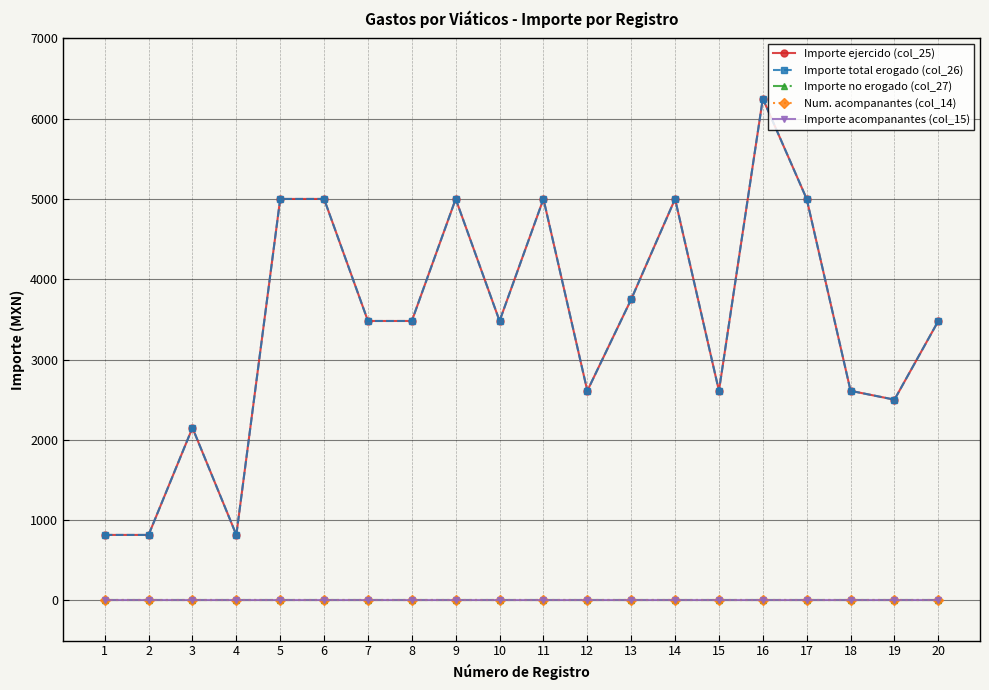

What is the lowest value of the Importe total erogado (col_26) series?

815